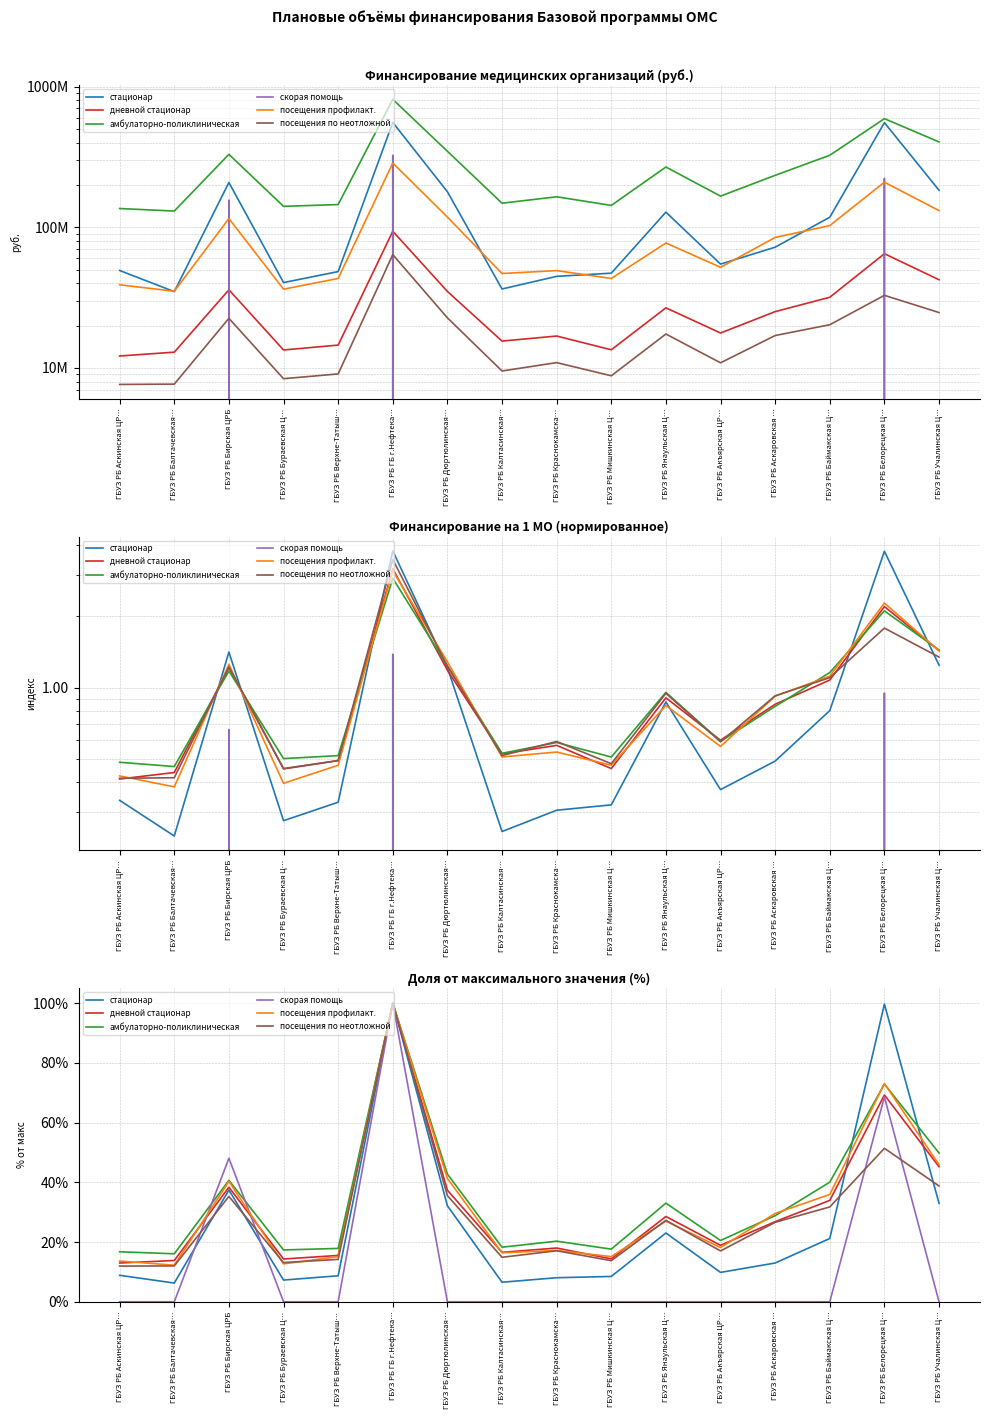

After their last crossing, which series has the higher values: стационар or амбулаторно-поликлиническая?

амбулаторно-поликлиническая